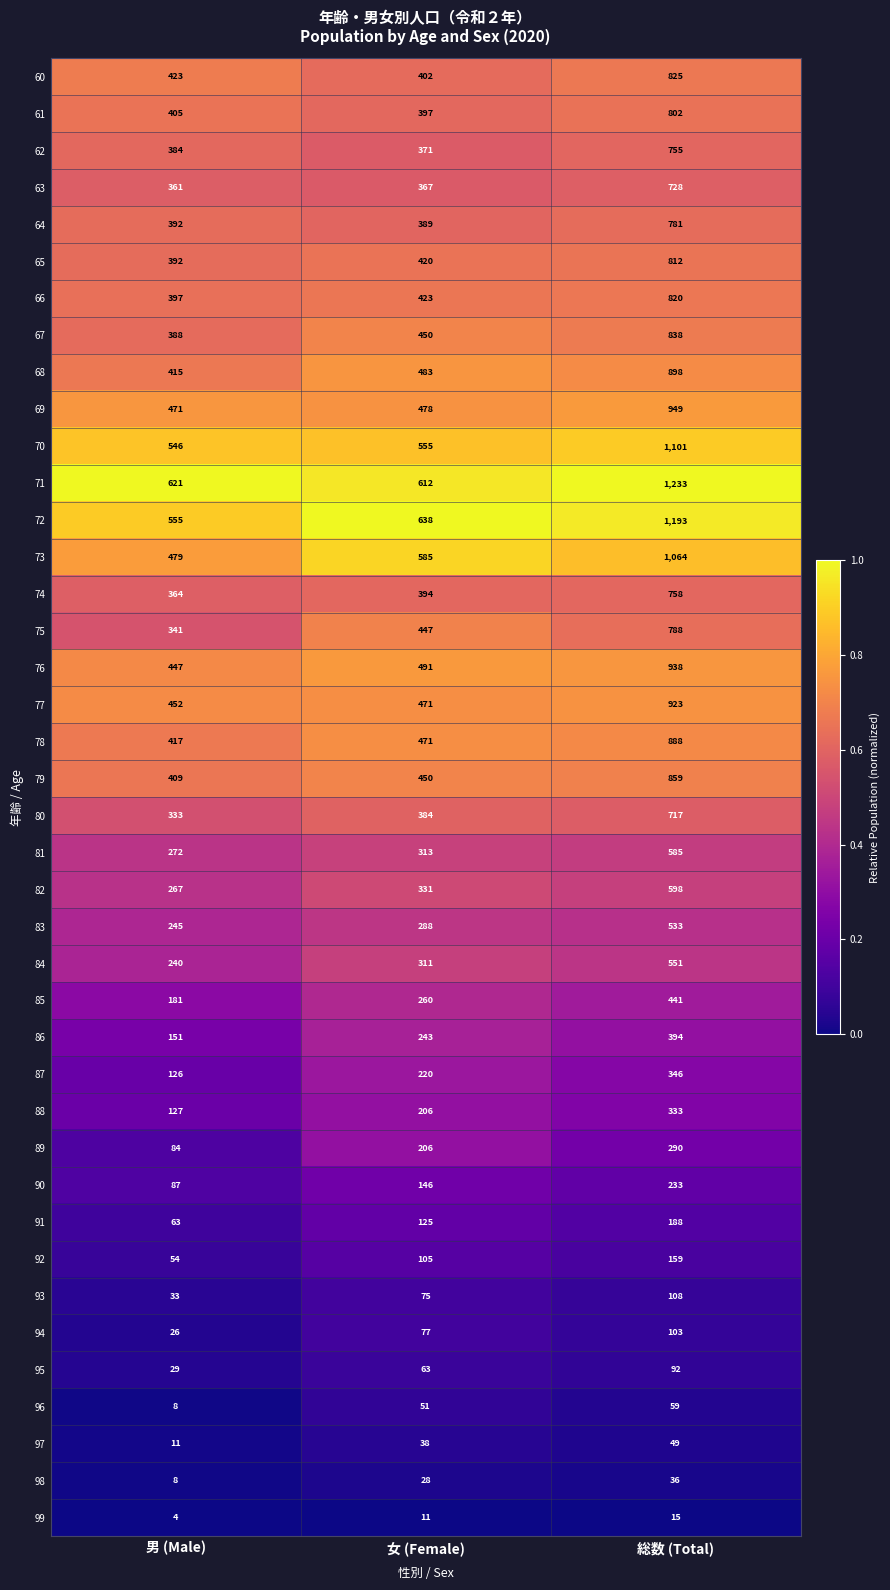

The 82 series shows 598 at 総数 (Total). True or false?

True